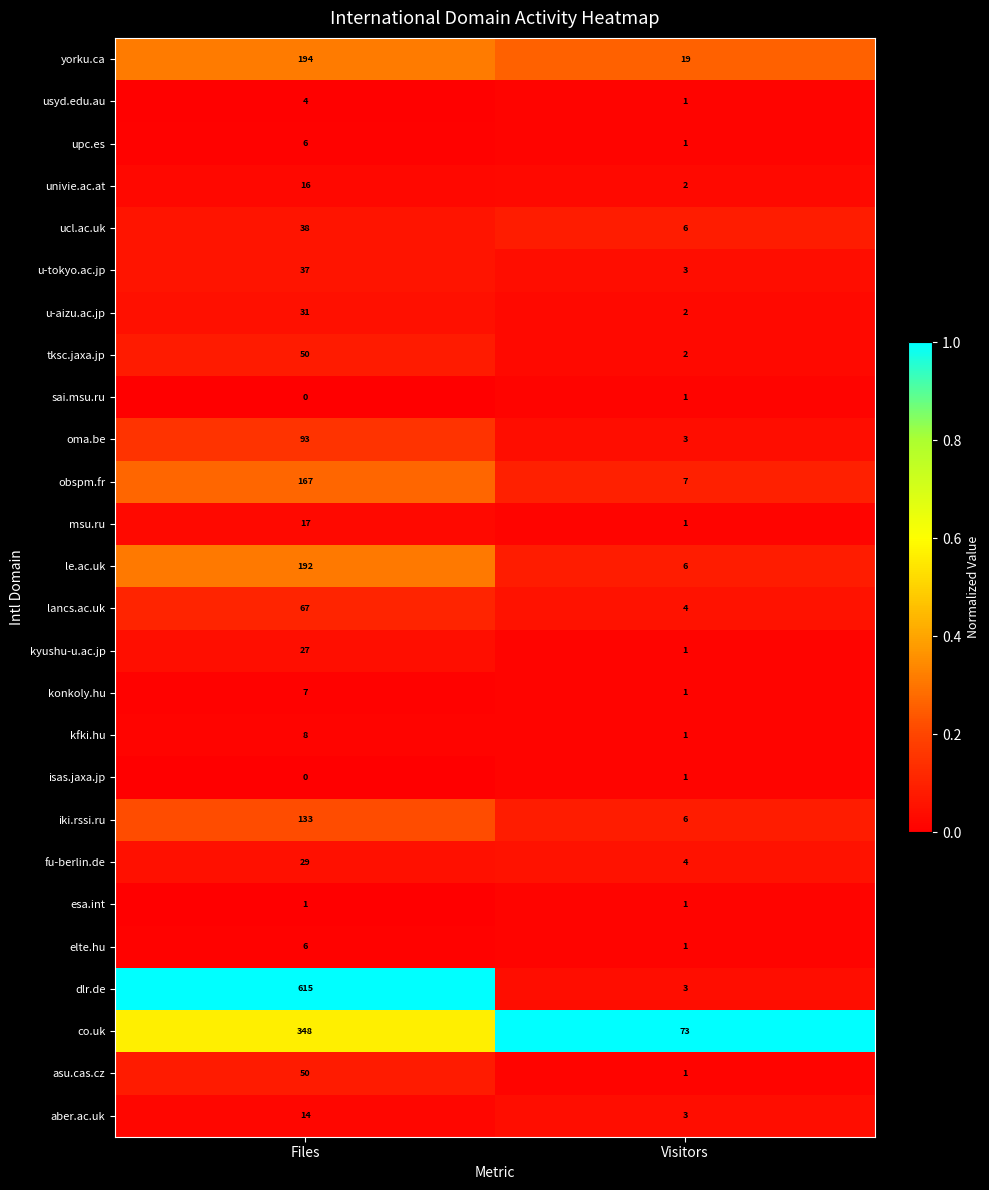

Which label corresponds to the smallest value in the chart?

Files